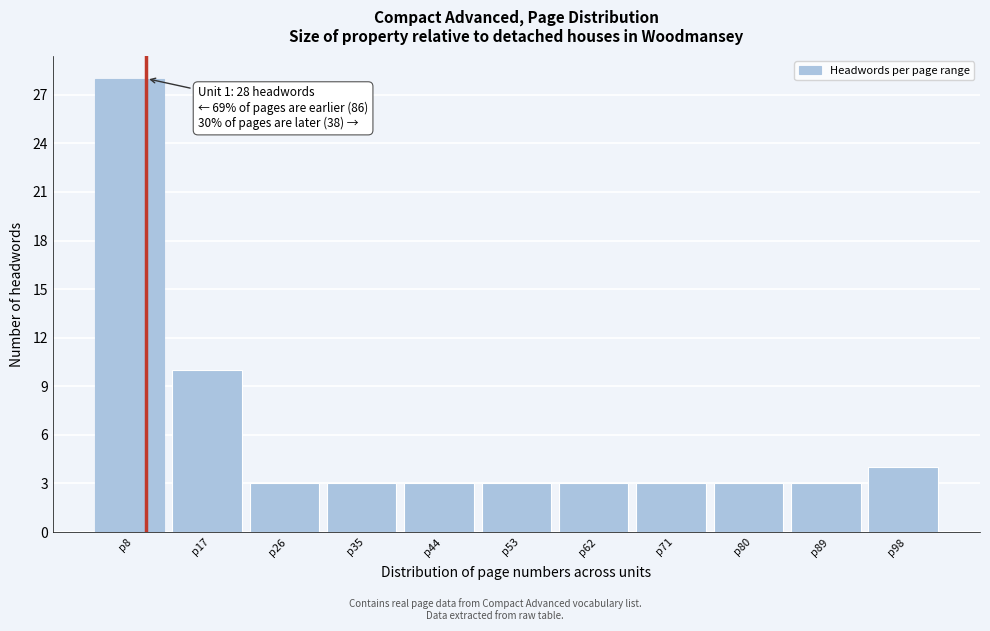

Reading left to right, what are all the values shown in this chart?

28	10	3	3	3	3	3	3	3	3	4